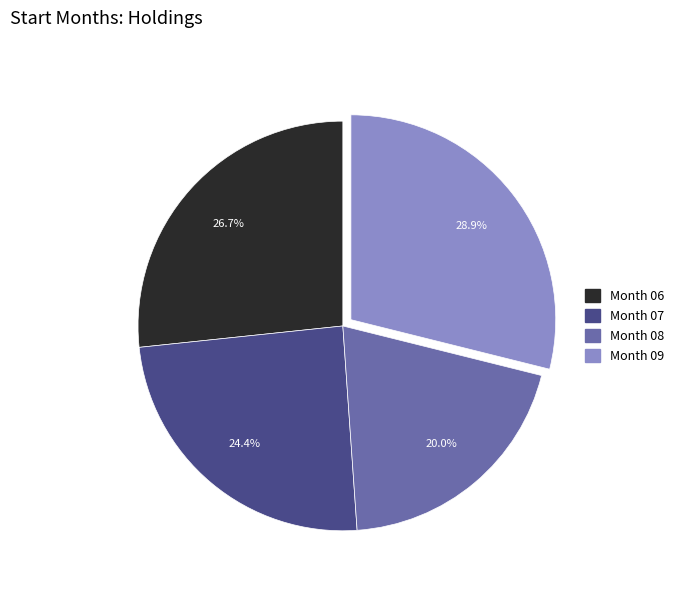

How many slices are in this pie chart?

4